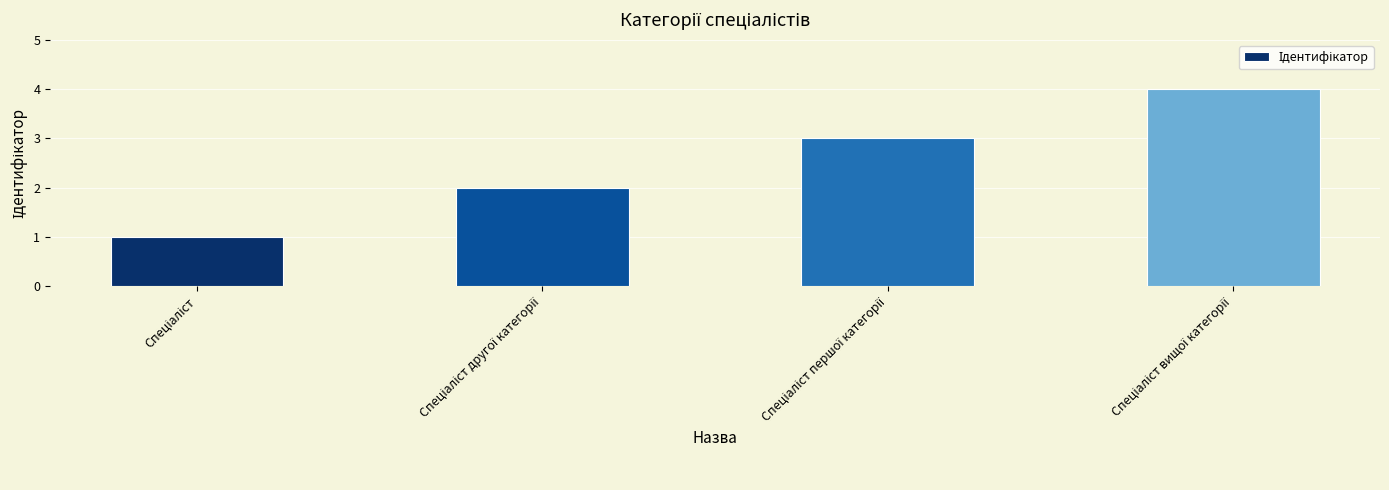

How many series are shown in this chart?

1